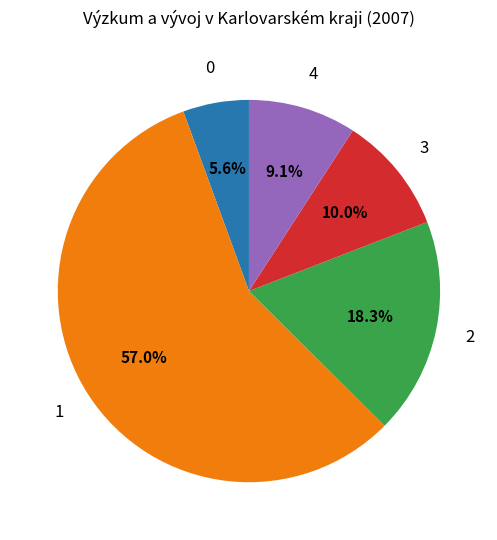

Is there a majority slice in this chart?

Yes